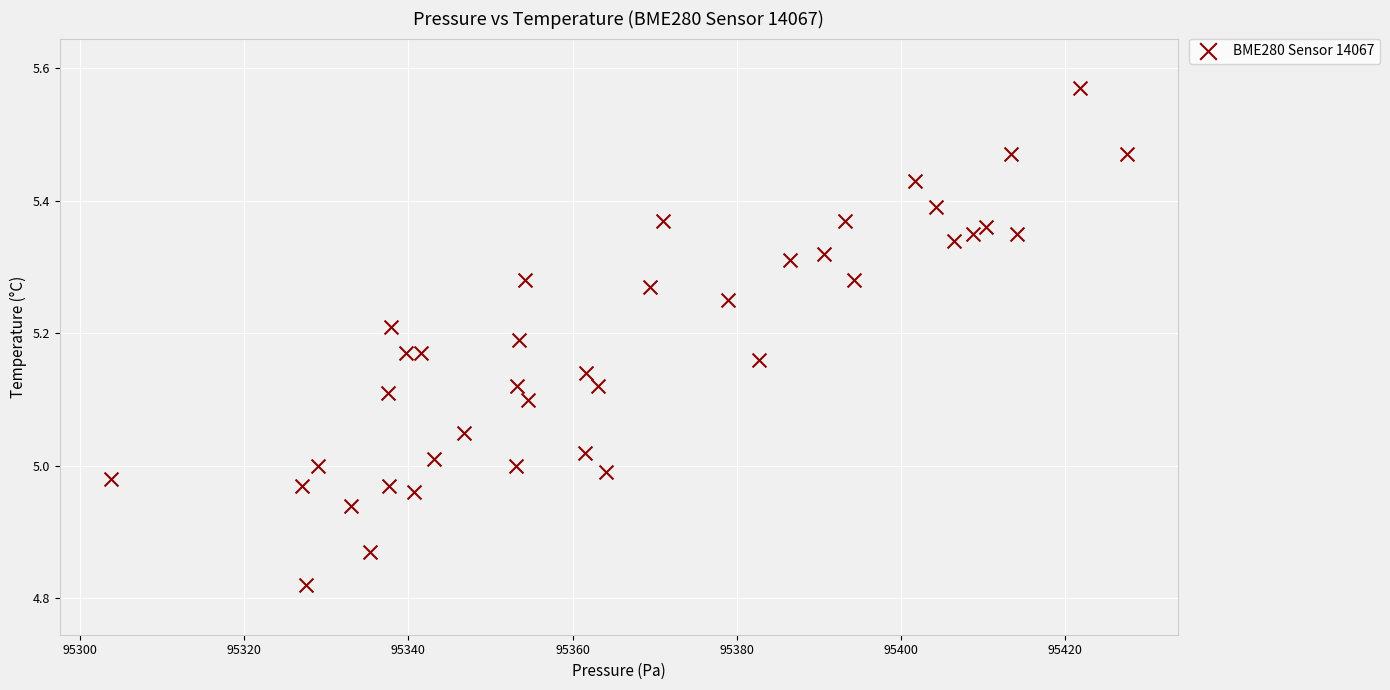

What is the range of X values (max minus min)?

123.8